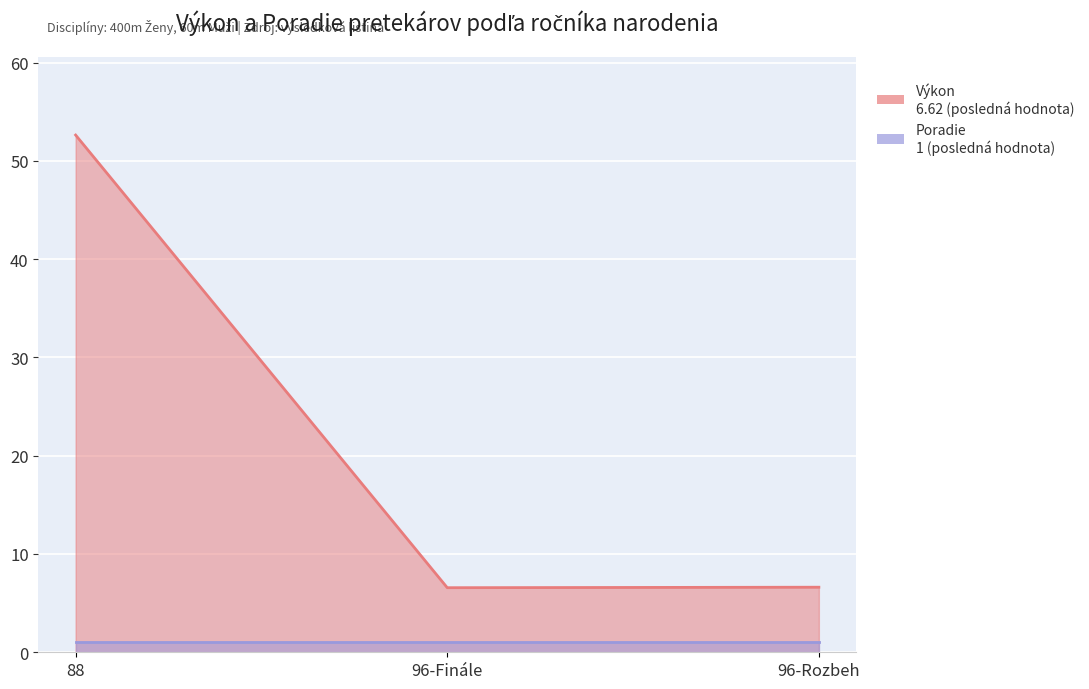

What is the difference between the values at 96-Rozbeh and 88?

46.0